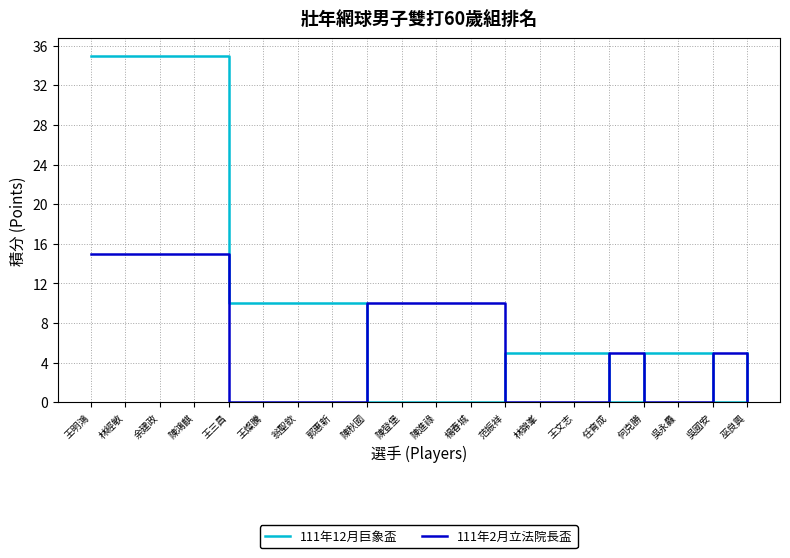

Is the value of 111年2月立法院長盃 at 翁聖欽 greater than the value of 111年12月巨象盃 at 何克勝?

No